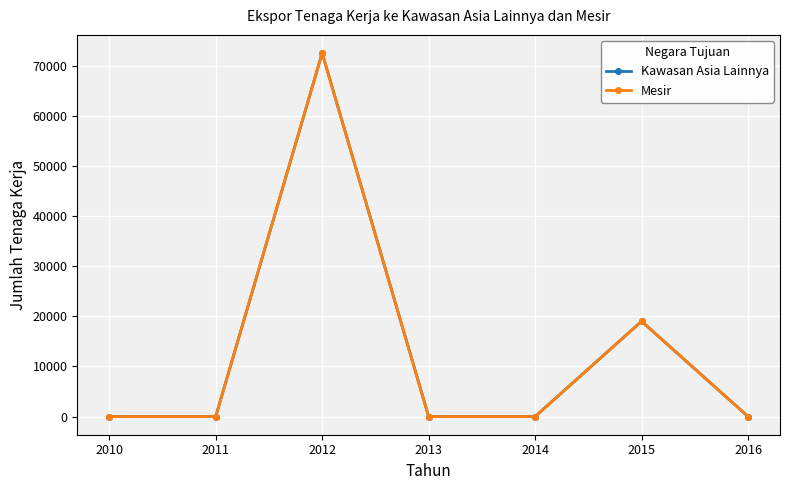

At 2014, list the series in order from largest to smallest.

Kawasan Asia Lainnya, Mesir